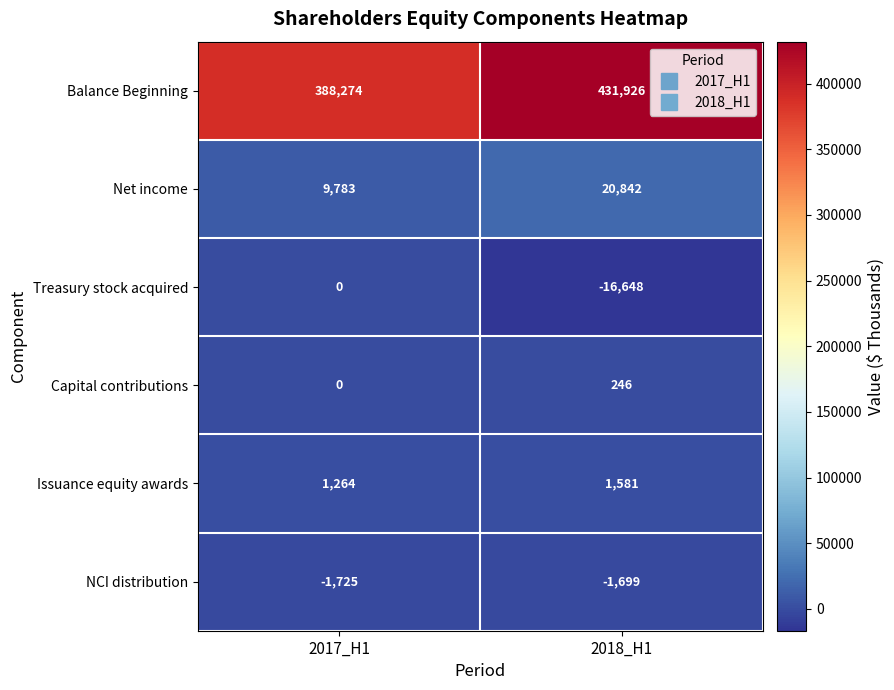

Between 2017_H1 and 2018_H1, which series saw the biggest shift?

Balance Beginning